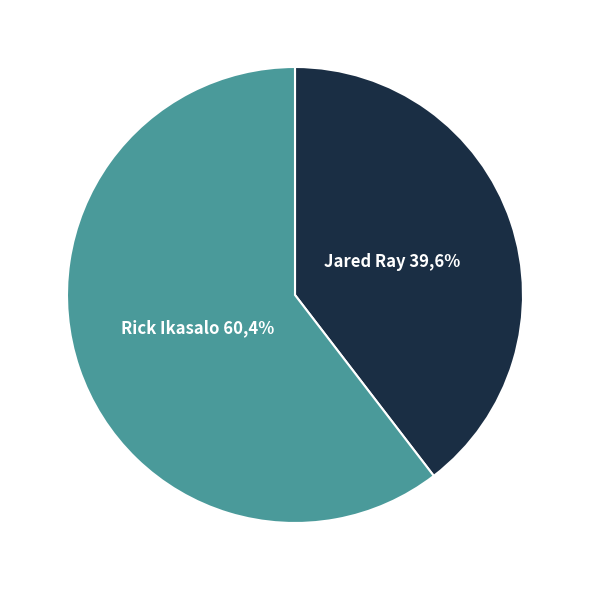

True or false: Rick Ikasalo accounts for 67% of the total.

False